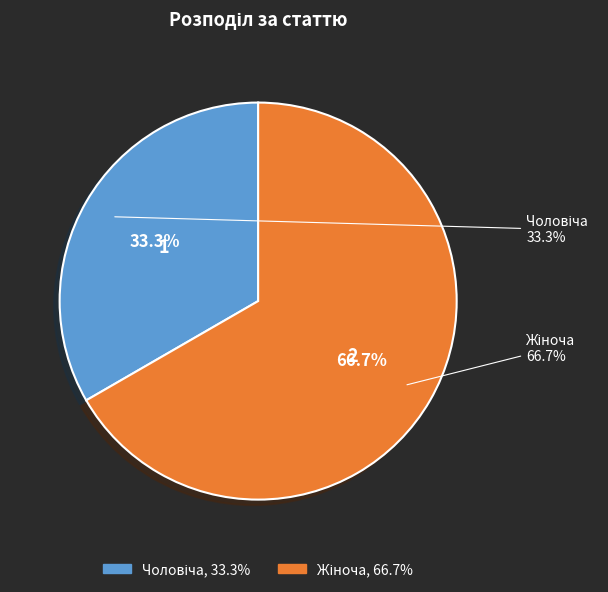

Combined, what portion of the pie is Жіноча and Чоловіча?

100.0%